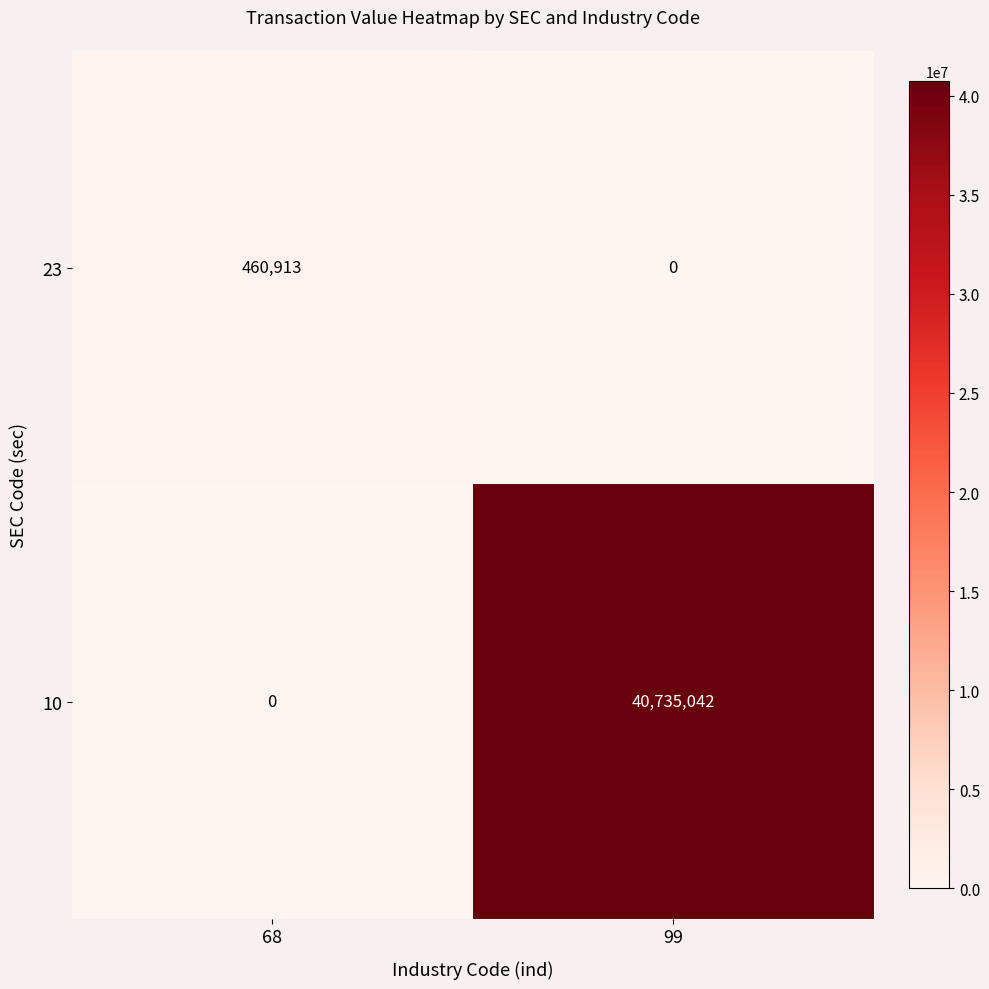

Which category has the highest value across all series?

99